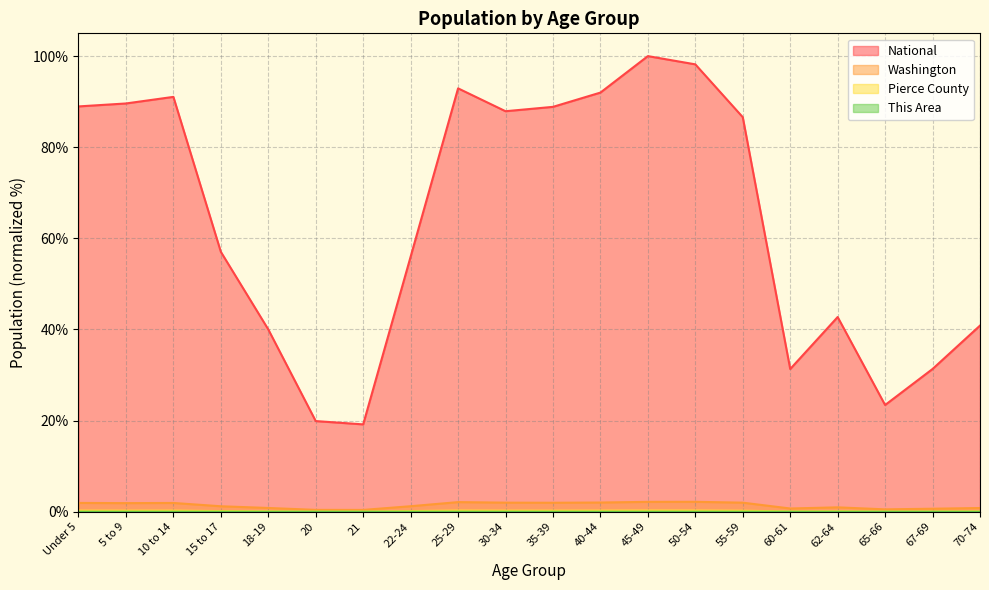

True or false: Washington and National intersect in this chart.

False